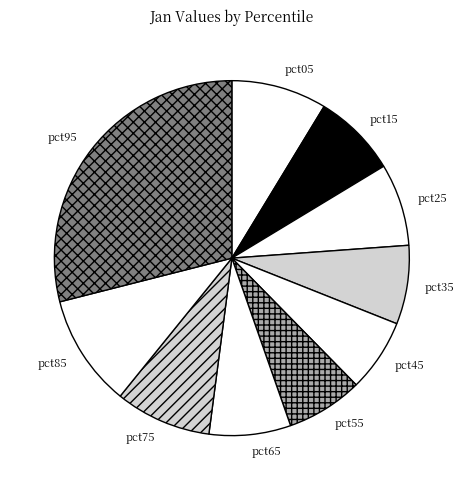

What is the largest slice in the pie chart?

pct95